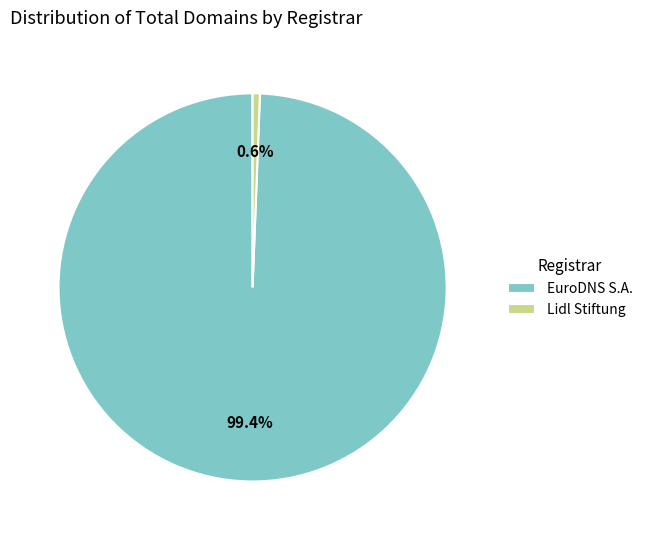

The Lidl Stiftung slice represents 1% of the pie. True or false?

True